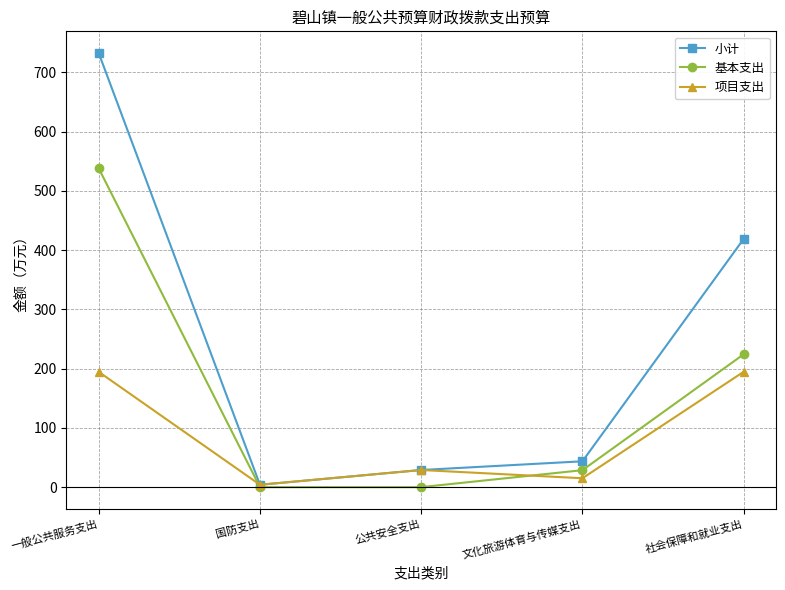

Where does the 小计 series first go above 43?

一般公共服务支出